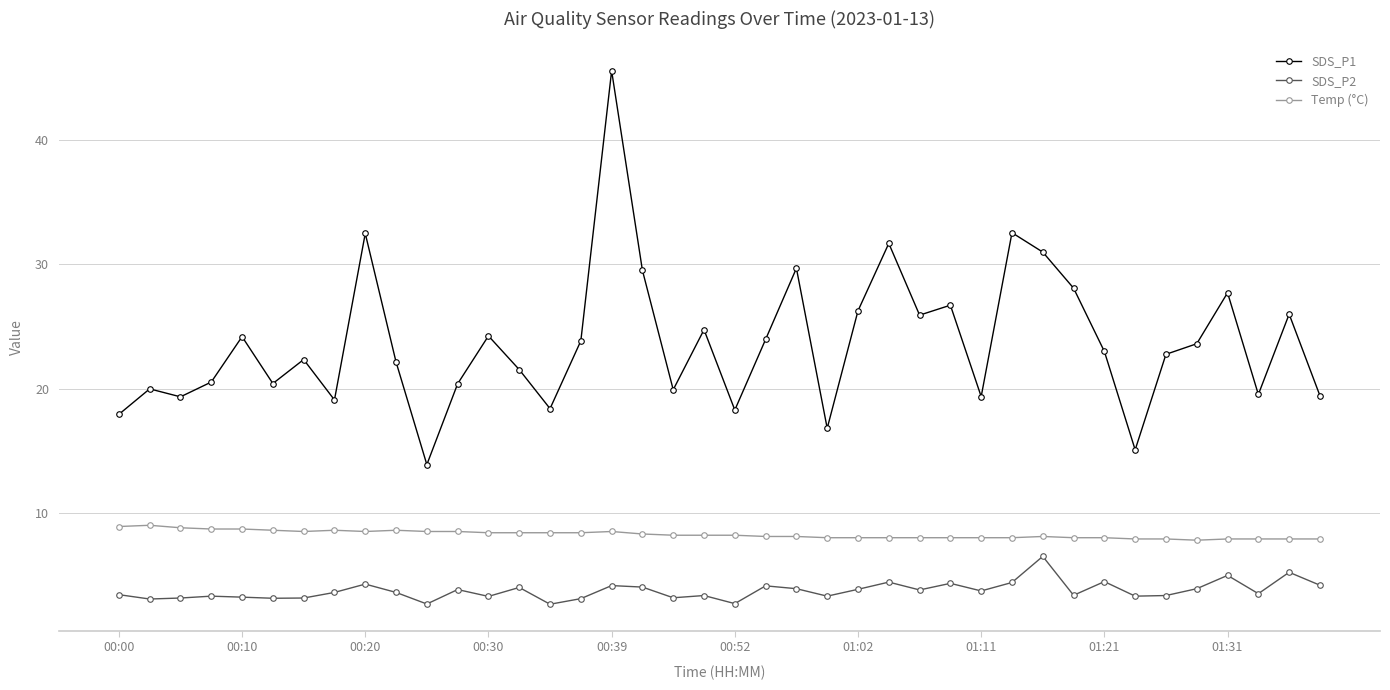

How many interior local peaks does the SDS_P1 series have?

13